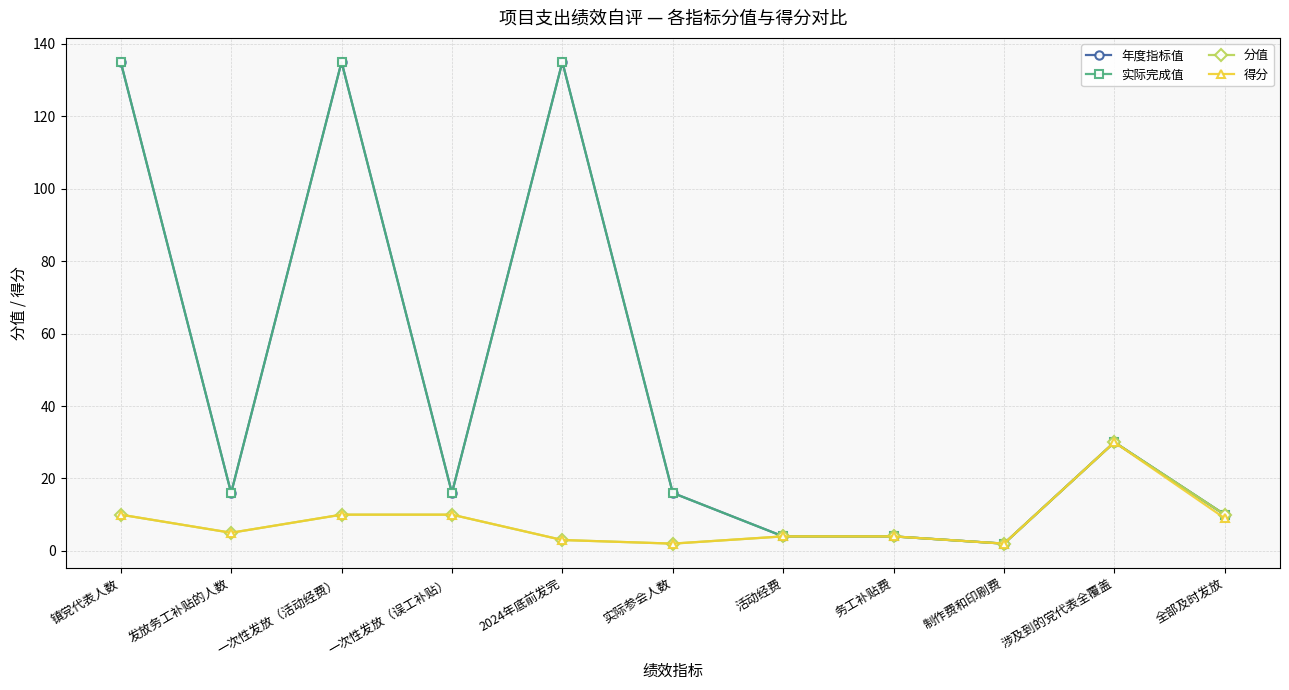

Is this an area chart (filled region under the line)?

No